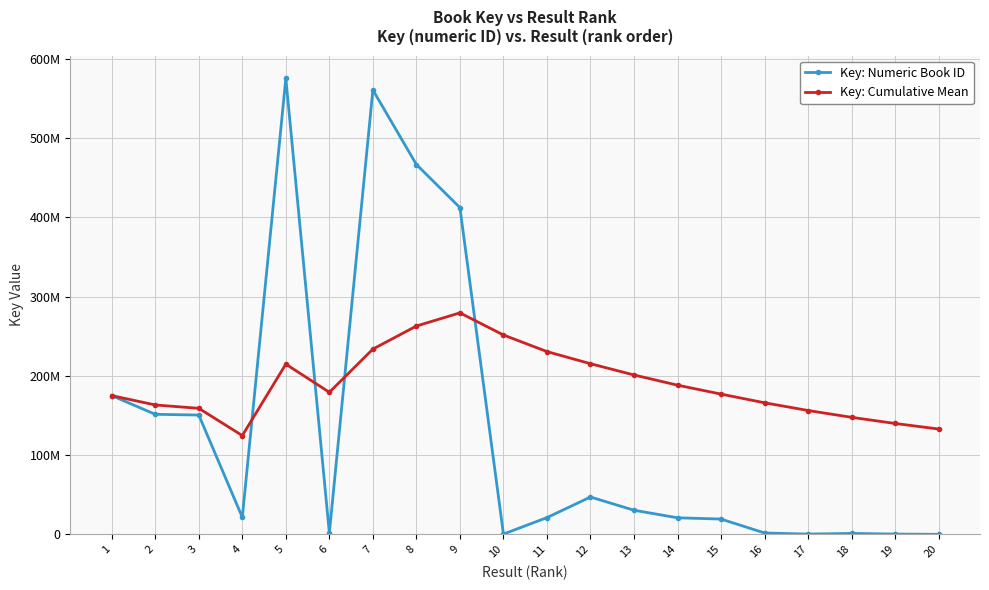

Does the chart have visible grid lines?

Yes